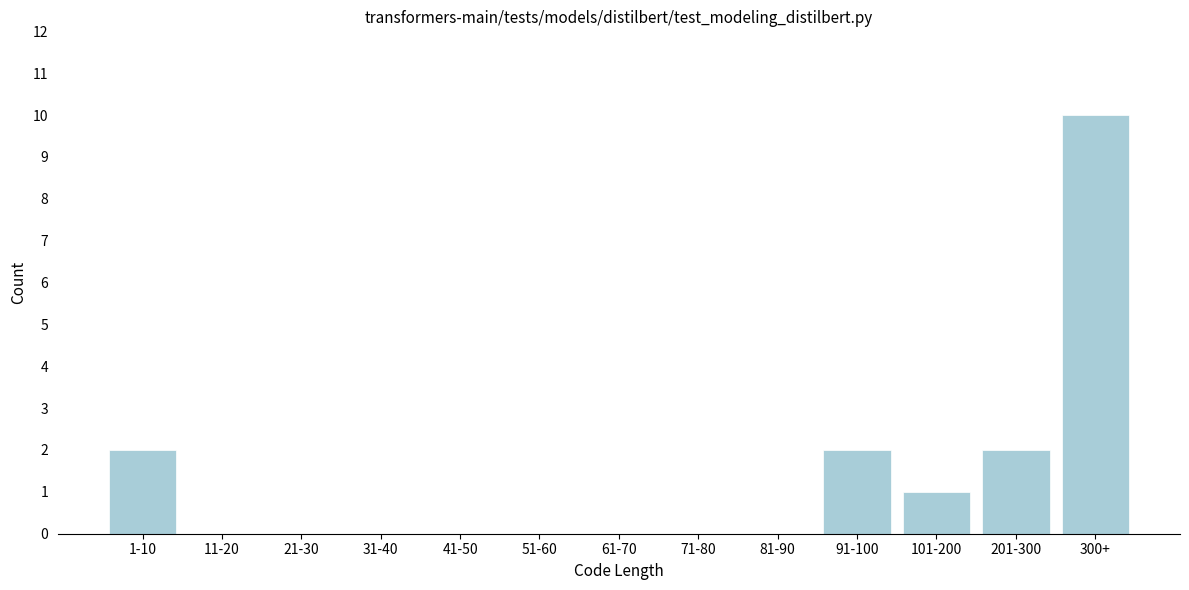

Reading left to right, extract all data points from this chart.

1-10=2	11-20=0	21-30=0	31-40=0	41-50=0	51-60=0	61-70=0	71-80=0	81-90=0	91-100=2	101-200=1	201-300=2	300+=10